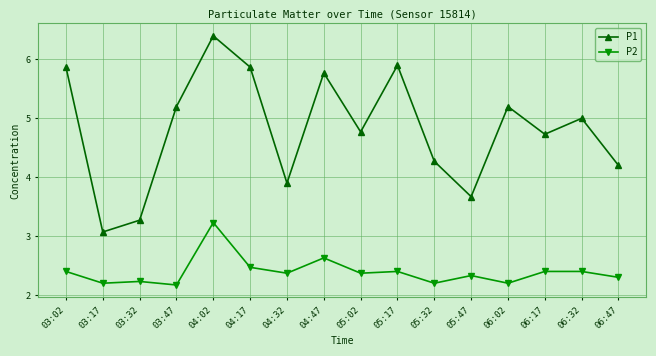

Does the chart display data point markers on the line(s)?

Yes